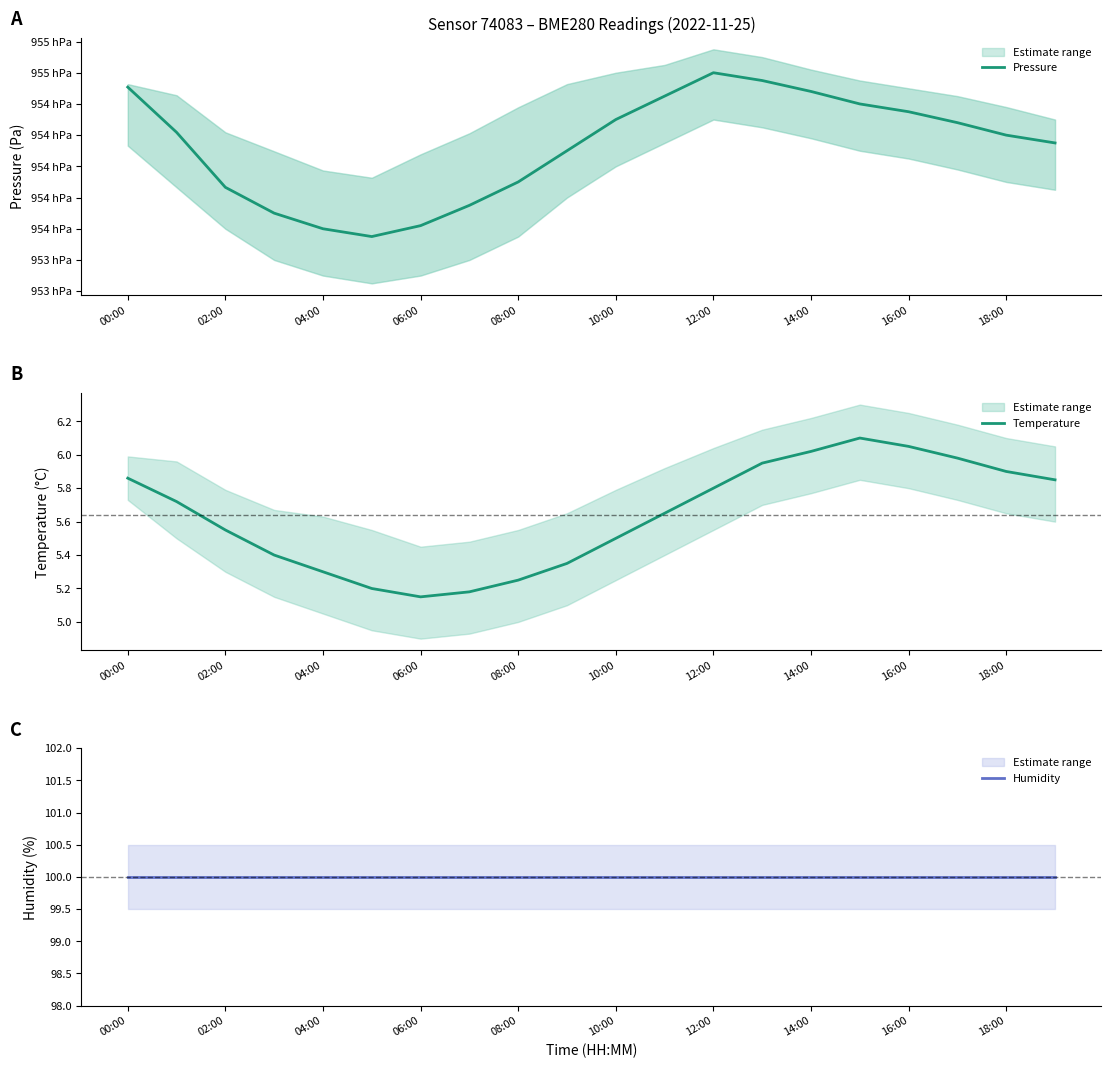

How many lines are shown in the chart?

3